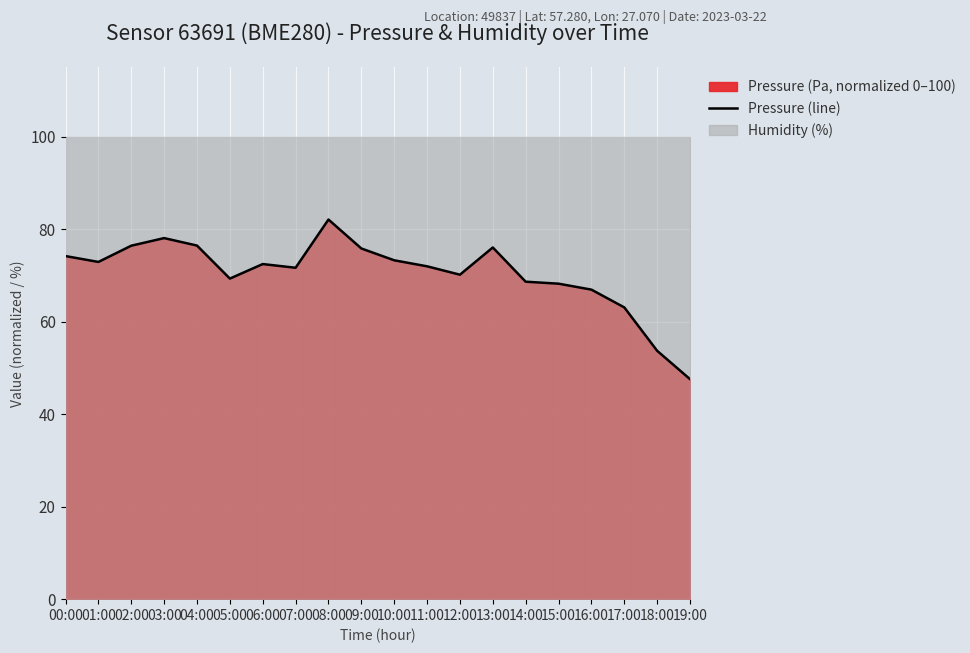

What value does the data have at 12:00?

70.2